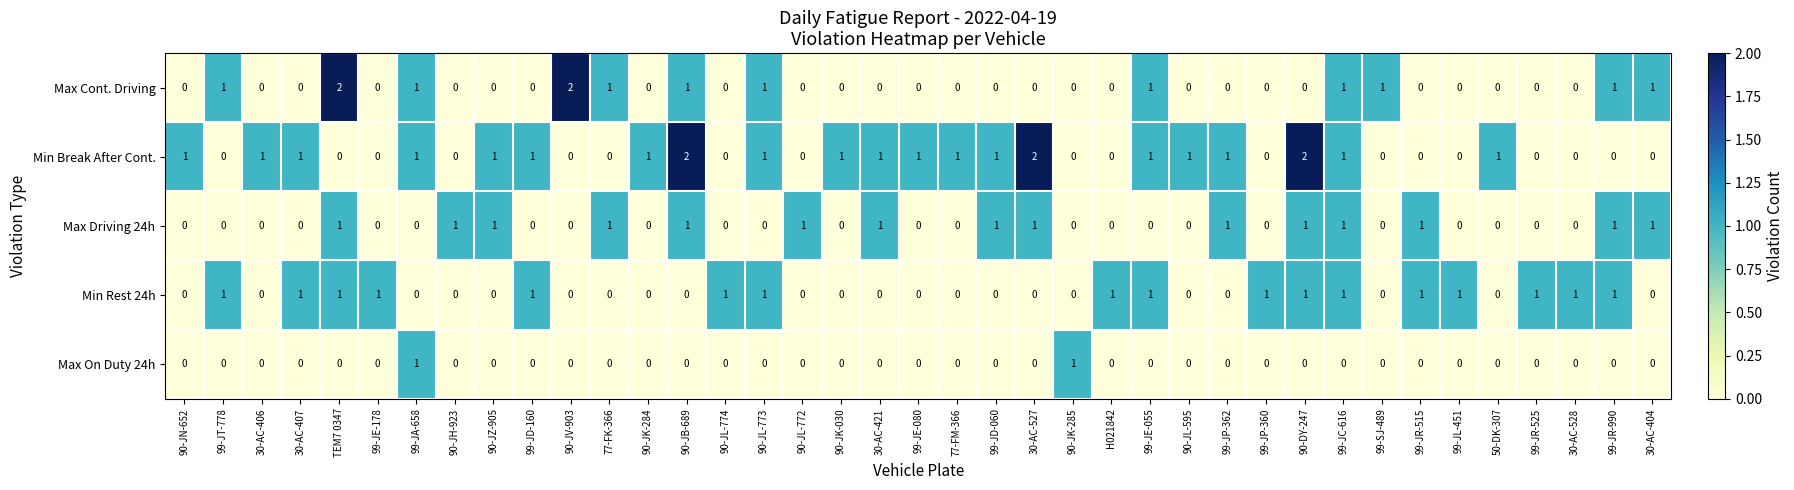

What is the total value across all series at 99-JT-778?

2